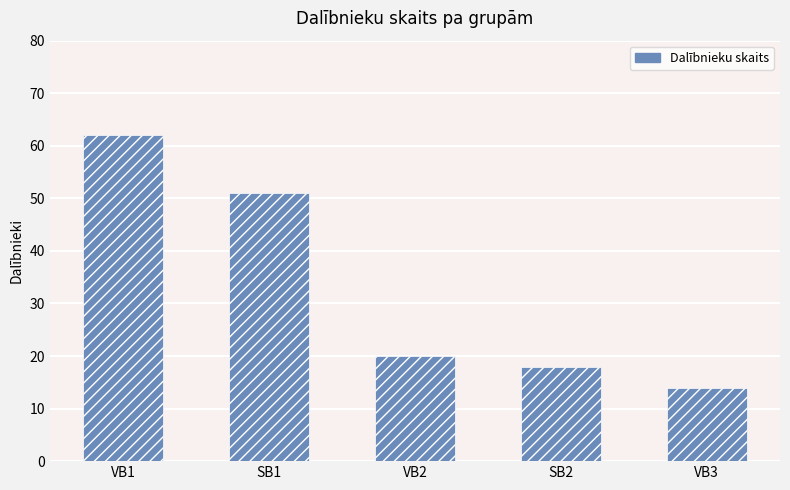

What is the change in value from VB1 to SB1?

-11